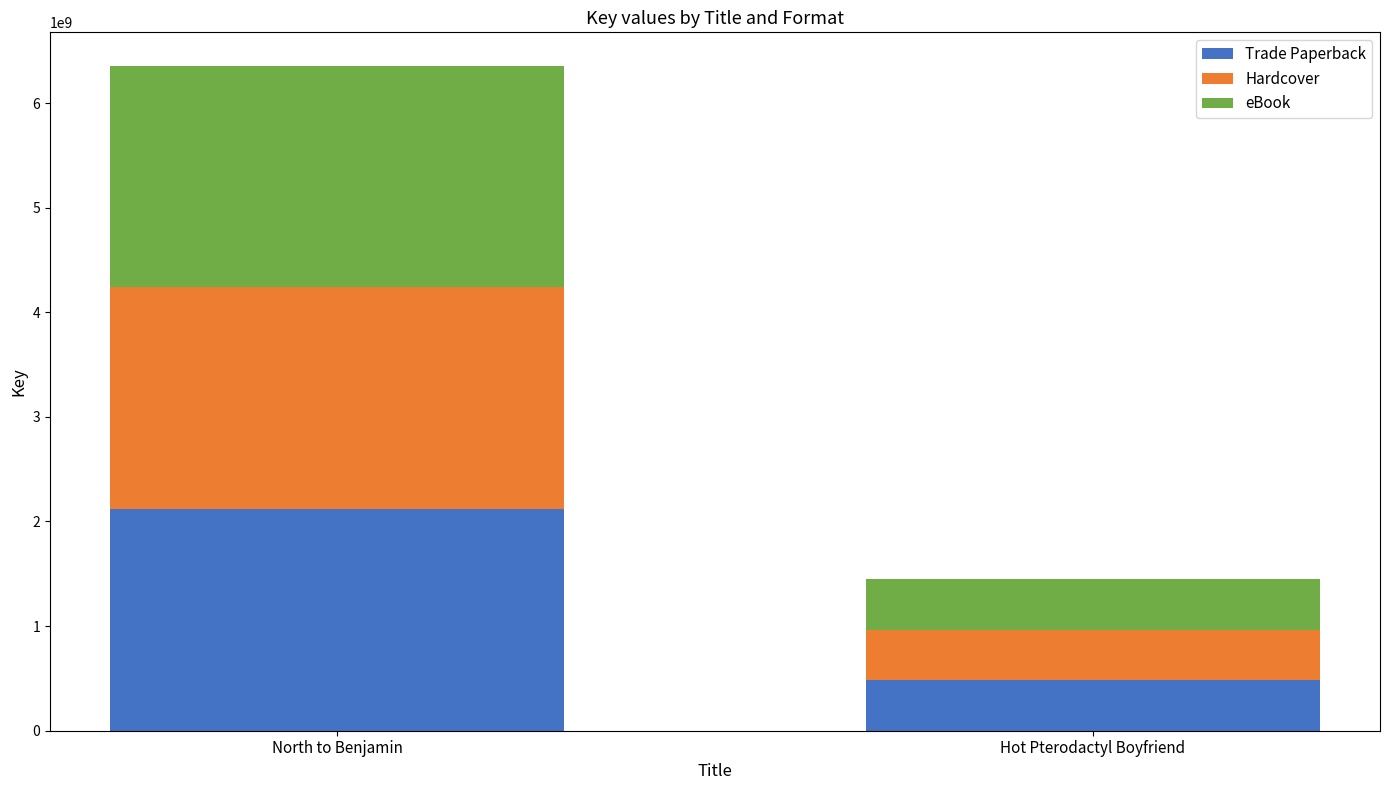

What is the total value across all series at North to Benjamin?

6358052220